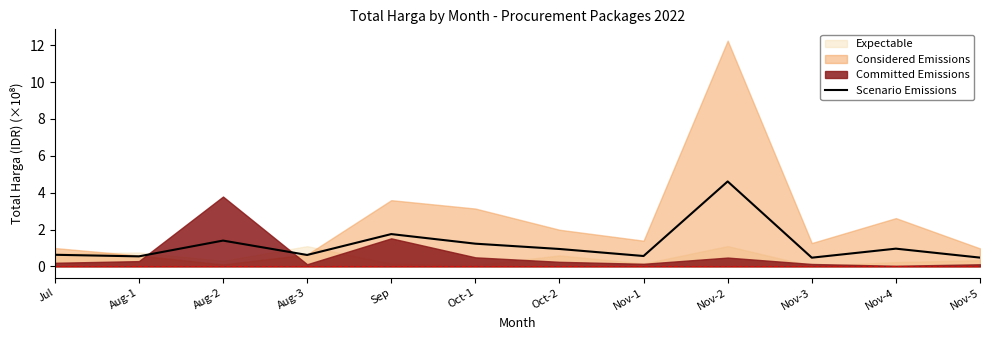

Does the chart have visible grid lines?

No